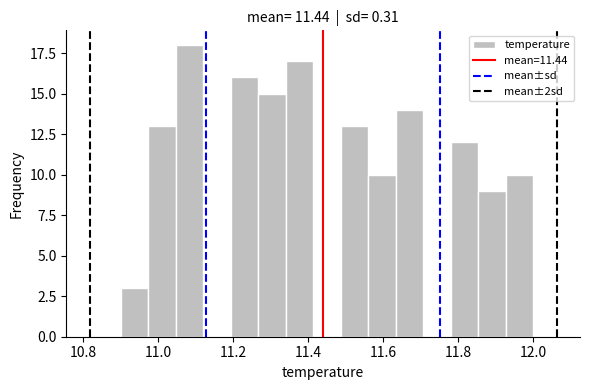

Around what value on the x-axis is the tallest bar? Give the approximate position of its centre, as read against the axis.

11.08